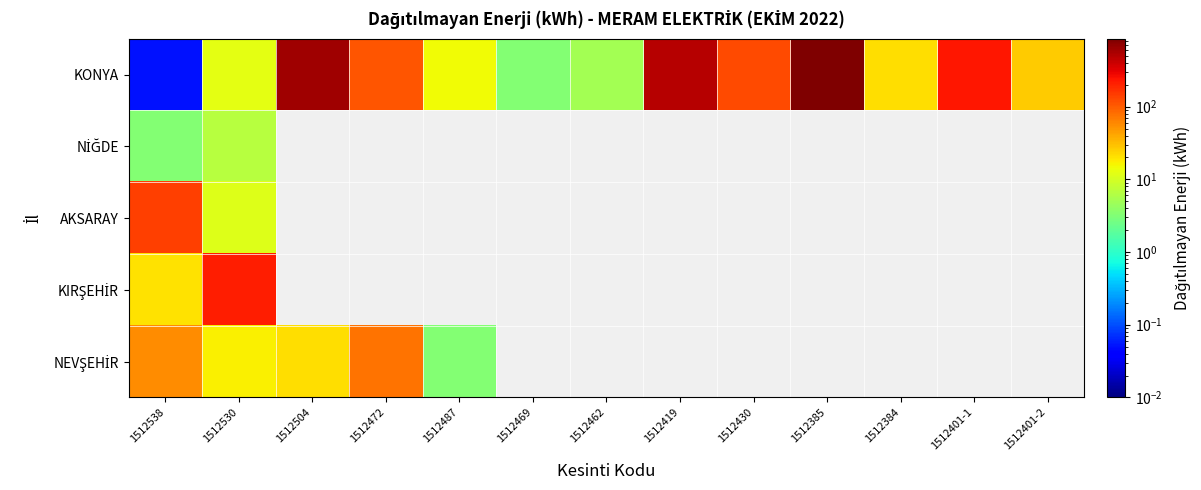

Which series has the widest spread of values?

KONYA